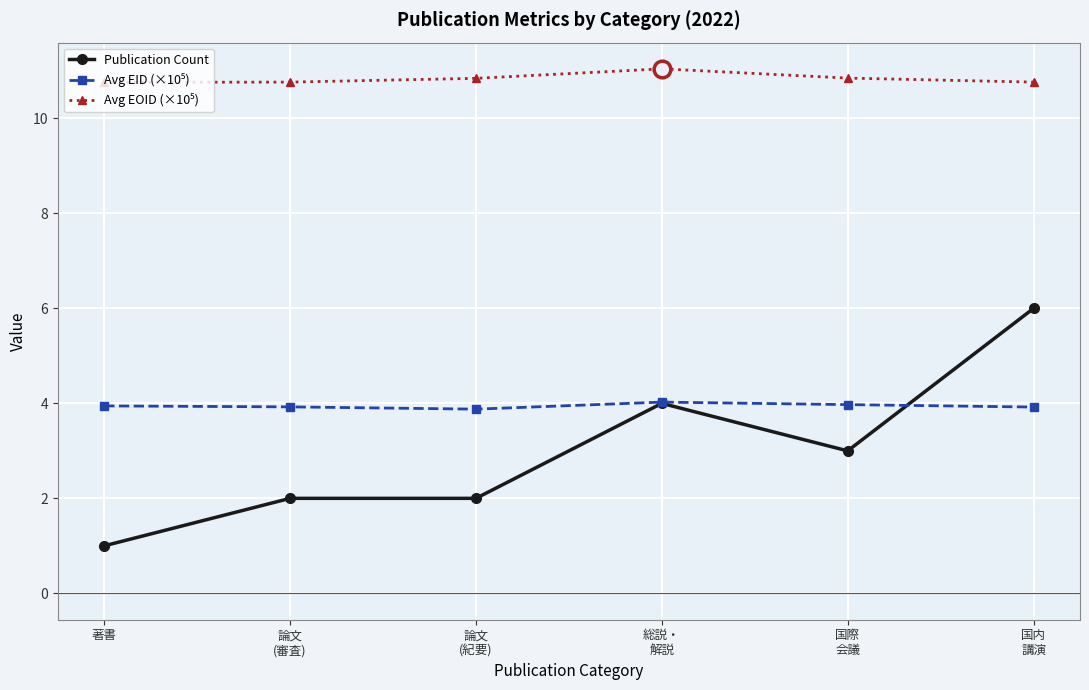

Which label corresponds to the smallest value in the chart?

著書